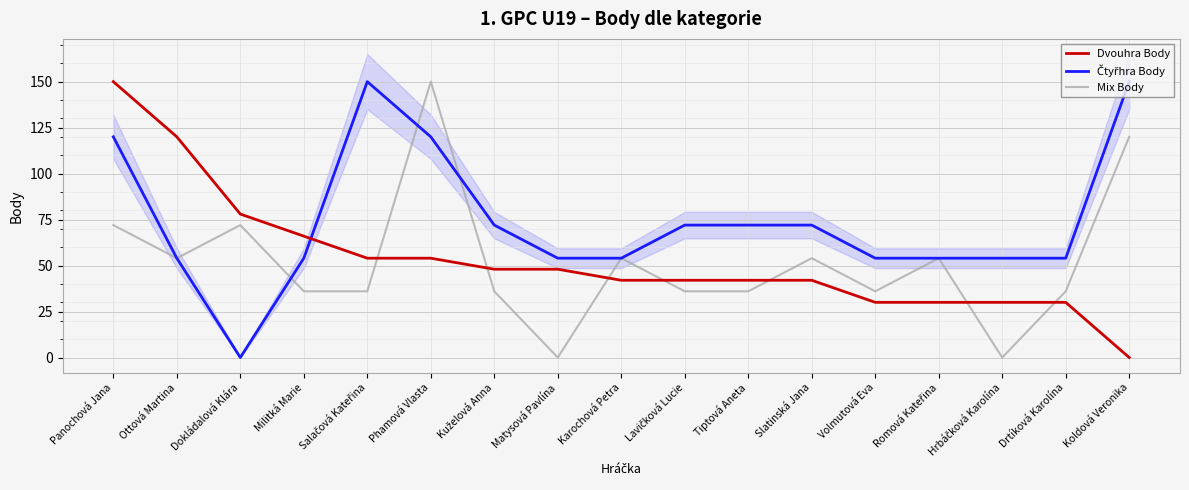

At how many categories does at least one series exceed 10?

17